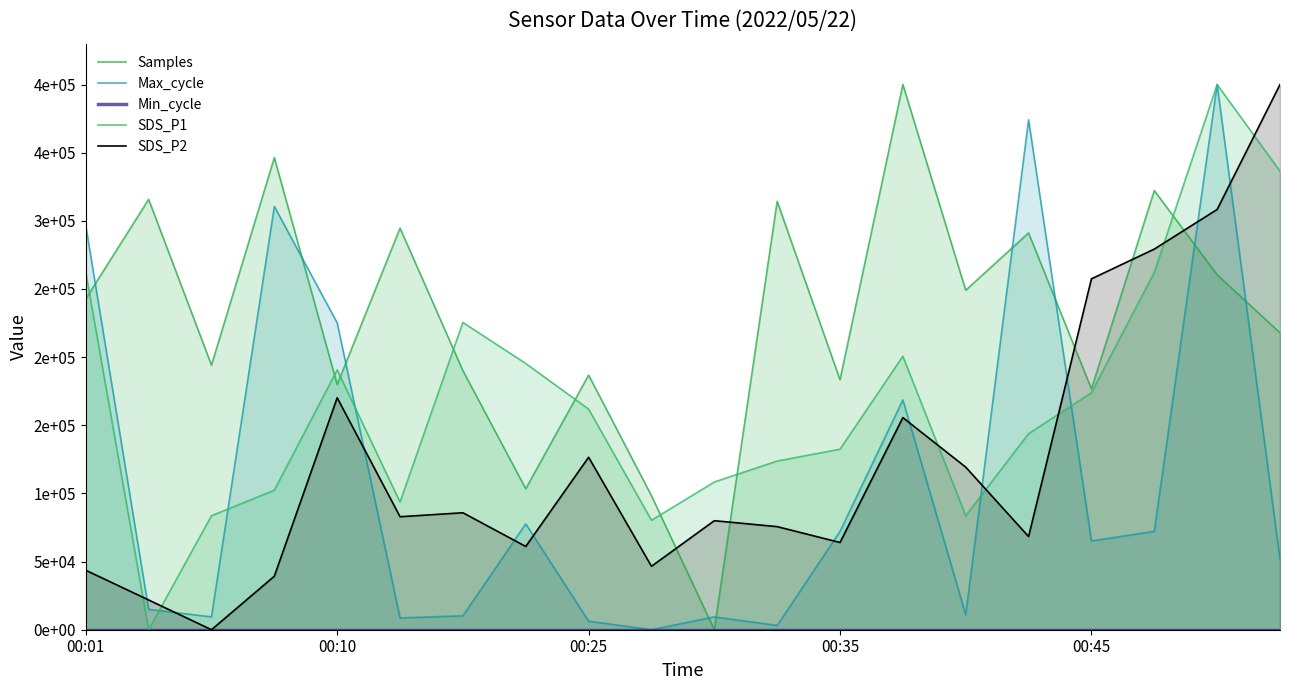

What is the value of the SDS_P1 point at the 5th from the left?

190635.5